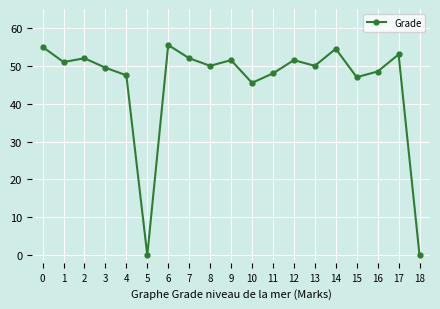

Approximately how many times larger is the value at 14 compared to 12?

1.1